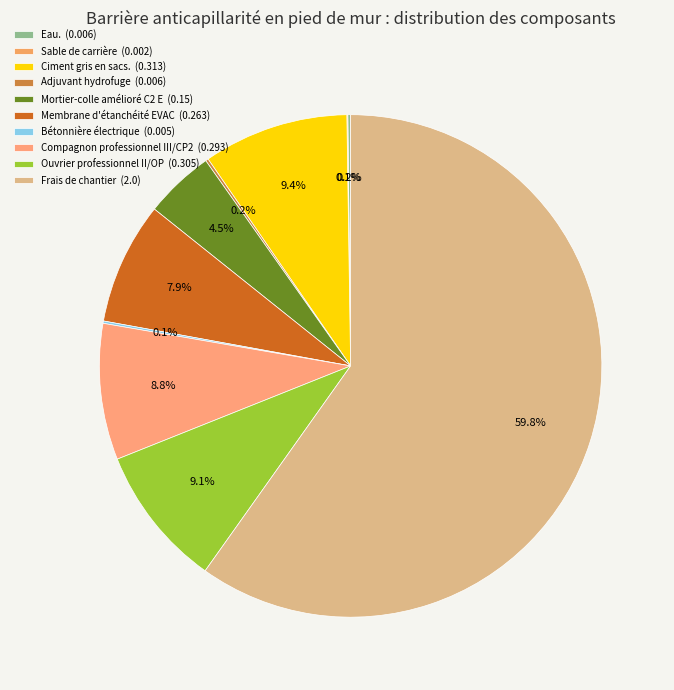

What is the change in value from Mortier-colle amélioré C2 E to Frais de chantier?

+1.9